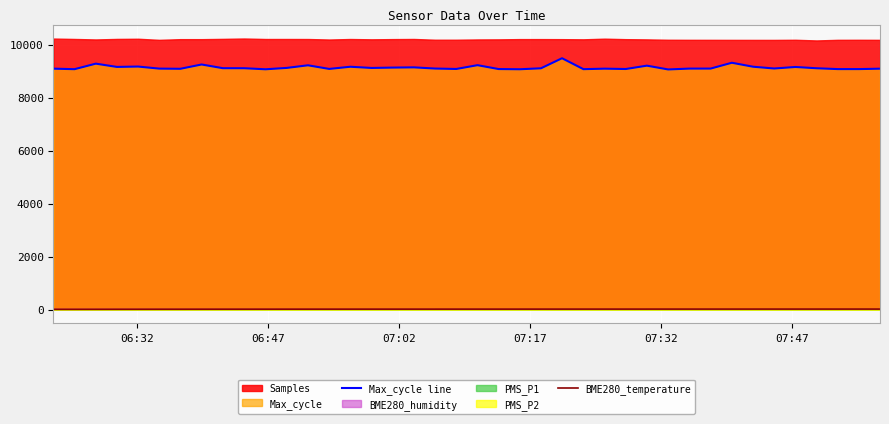

True or false: BME280_temperature and Max_cycle line cross at least once.

False